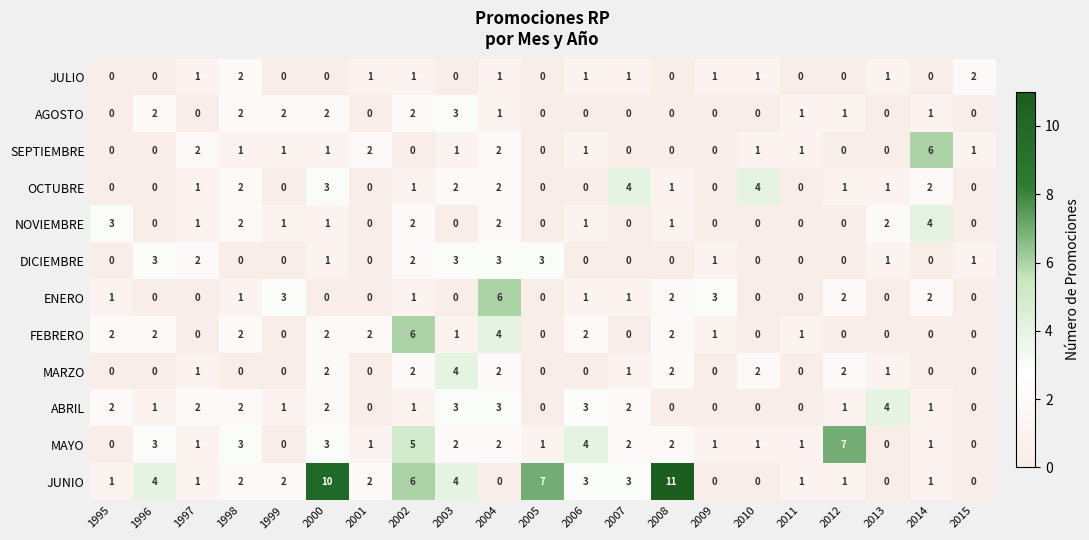

Which label corresponds to the largest value in the chart?

2008